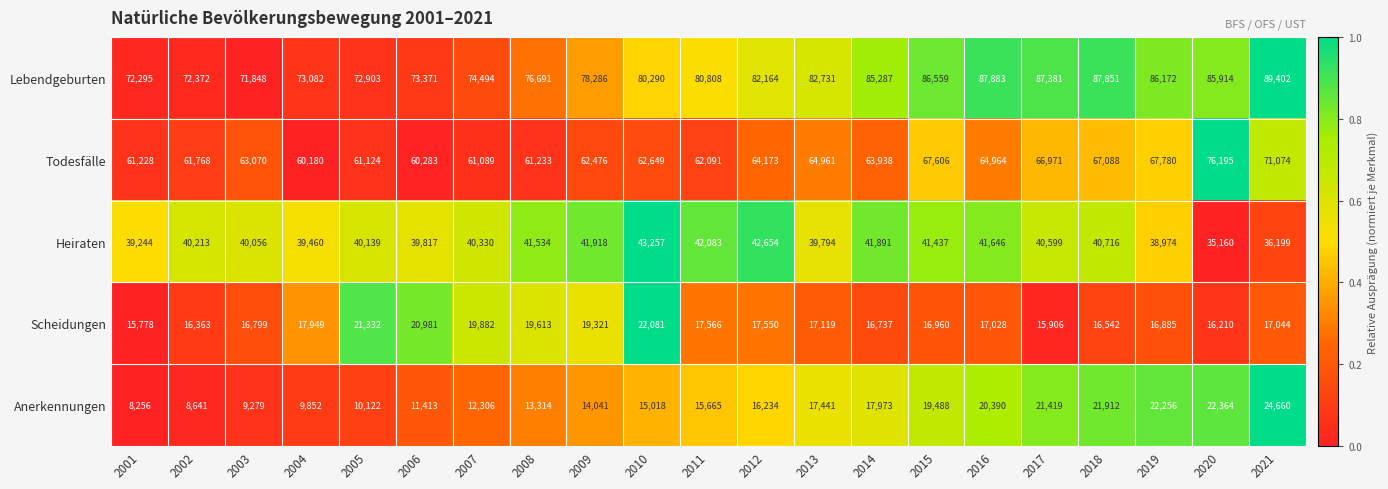

Which series changed the most between 2007 and 2018?

Lebendgeburten